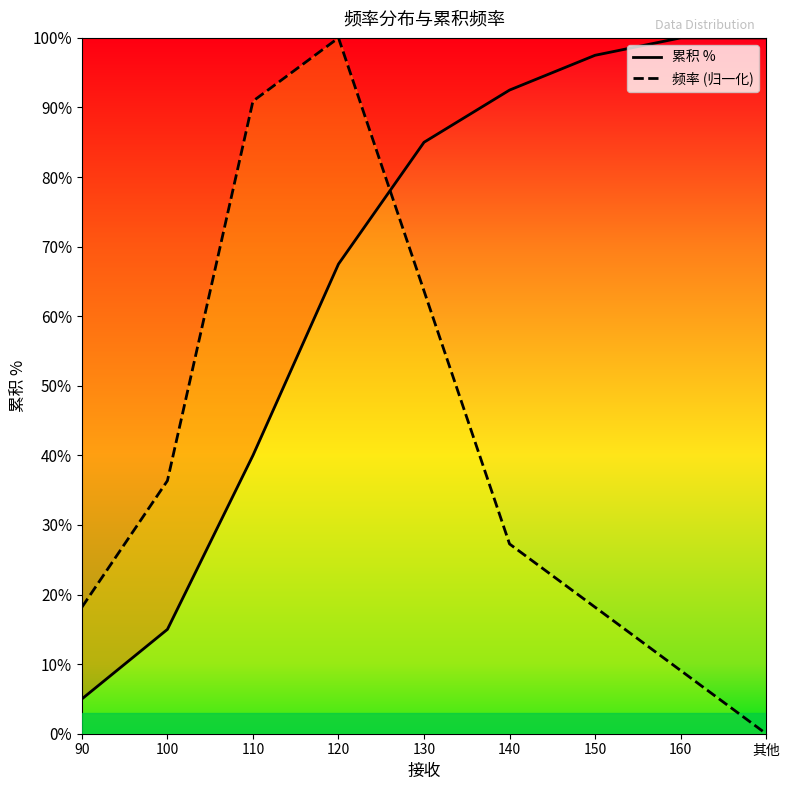

True or false: 频率 (归一化) and 累积 % intersect in this chart.

True